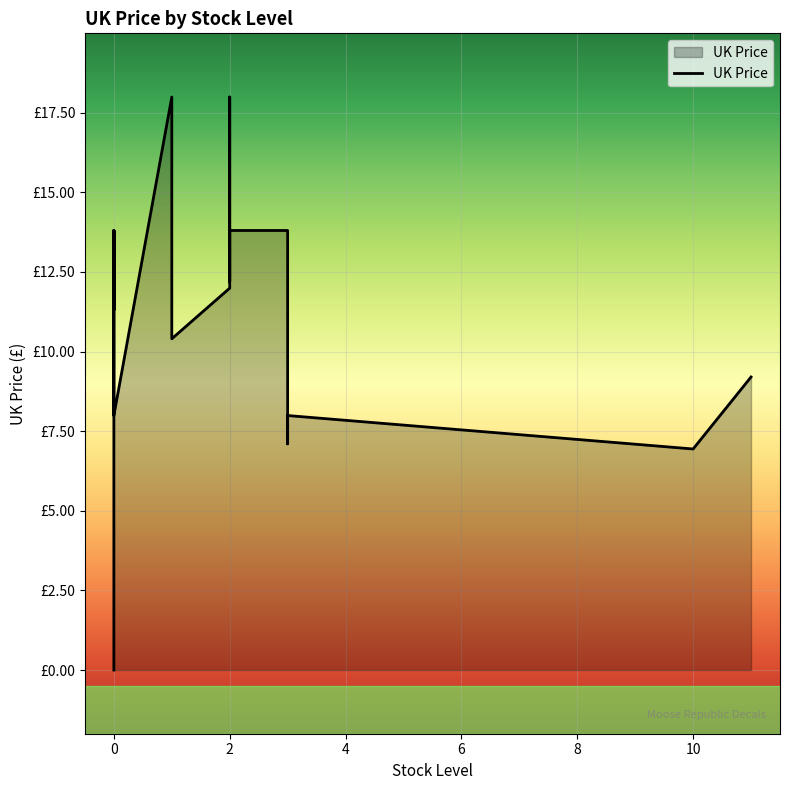

Rank the categories by value from highest to lowest.

2, 1, 3, 2, 0, 0, 2, 0, 2, 3, 2, 0, 1, 11, 3, 0, 3, 10, 0, 0